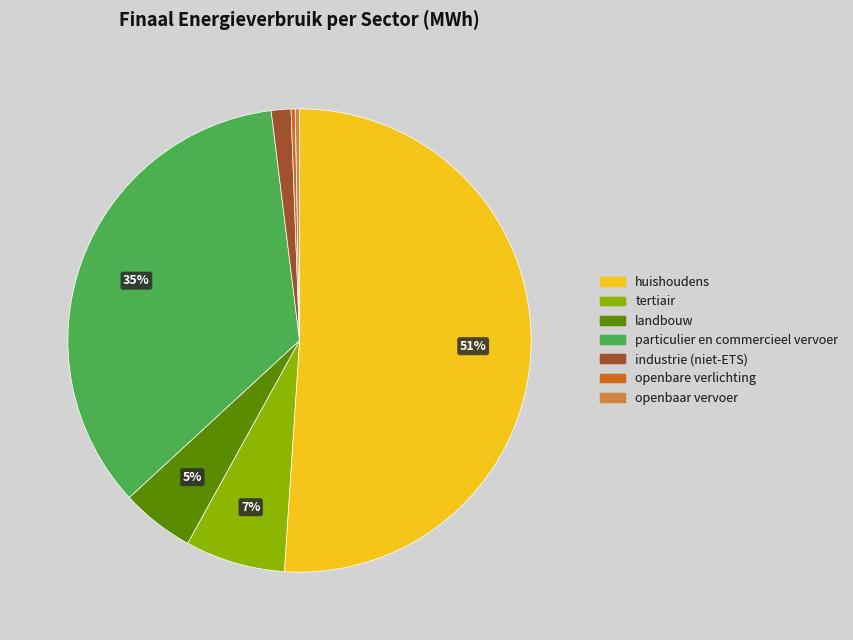

How many slices are in this pie chart?

7